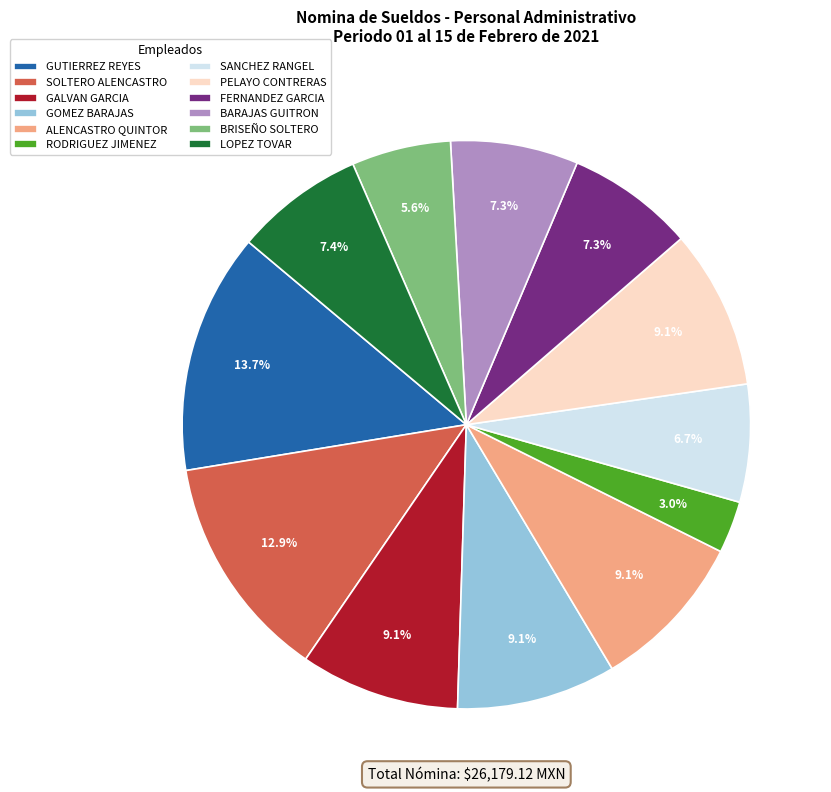

How much of the chart is everything except FERNANDEZ GARCIA?

92.7%